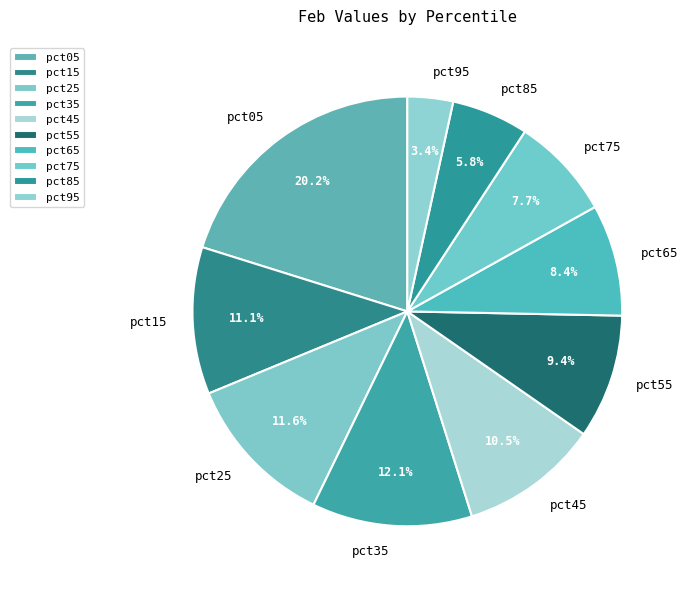

To the nearest percent, what portion does pct75 represent?

8%